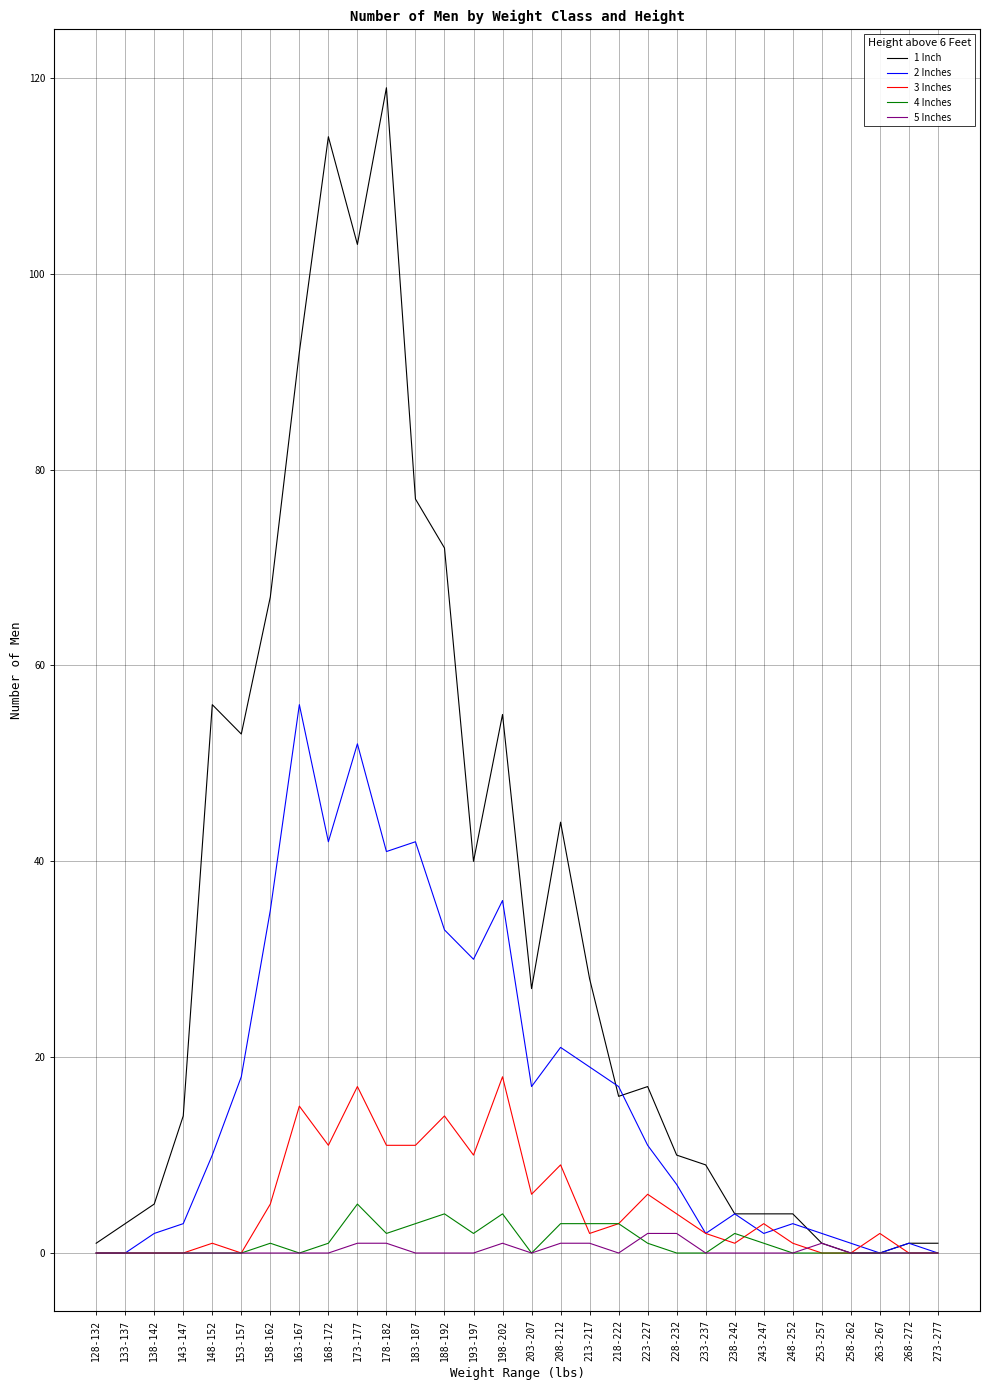

Reading left to right, list all the values displayed in this chart.

1 Inch: 128-132=1	133-137=3	138-142=5	143-147=14	148-152=56	153-157=53	158-162=67	163-167=92	168-172=114	173-177=103	178-182=119	183-187=77	188-192=72	193-197=40	198-202=55	203-207=27	208-212=44	213-217=28	218-222=16	223-227=17	228-232=10	233-237=9	238-242=4	243-247=4	248-252=4	253-257=1	258-262=0	263-267=0	268-272=1	273-277=1
2 Inches: 128-132=0	133-137=0	138-142=2	143-147=3	148-152=10	153-157=18	158-162=35	163-167=56	168-172=42	173-177=52	178-182=41	183-187=42	188-192=33	193-197=30	198-202=36	203-207=17	208-212=21	213-217=19	218-222=17	223-227=11	228-232=7	233-237=2	238-242=4	243-247=2	248-252=3	253-257=2	258-262=1	263-267=0	268-272=1	273-277=0
3 Inches: 128-132=0	133-137=0	138-142=0	143-147=0	148-152=1	153-157=0	158-162=5	163-167=15	168-172=11	173-177=17	178-182=11	183-187=11	188-192=14	193-197=10	198-202=18	203-207=6	208-212=9	213-217=2	218-222=3	223-227=6	228-232=4	233-237=2	238-242=1	243-247=3	248-252=1	253-257=0	258-262=0	263-267=2	268-272=0	273-277=0
4 Inches: 128-132=0	133-137=0	138-142=0	143-147=0	148-152=0	153-157=0	158-162=1	163-167=0	168-172=1	173-177=5	178-182=2	183-187=3	188-192=4	193-197=2	198-202=4	203-207=0	208-212=3	213-217=3	218-222=3	223-227=1	228-232=0	233-237=0	238-242=2	243-247=1	248-252=0	253-257=0	258-262=0	263-267=0	268-272=0	273-277=0
5 Inches: 128-132=0	133-137=0	138-142=0	143-147=0	148-152=0	153-157=0	158-162=0	163-167=0	168-172=0	173-177=1	178-182=1	183-187=0	188-192=0	193-197=0	198-202=1	203-207=0	208-212=1	213-217=1	218-222=0	223-227=2	228-232=2	233-237=0	238-242=0	243-247=0	248-252=0	253-257=1	258-262=0	263-267=0	268-272=0	273-277=0